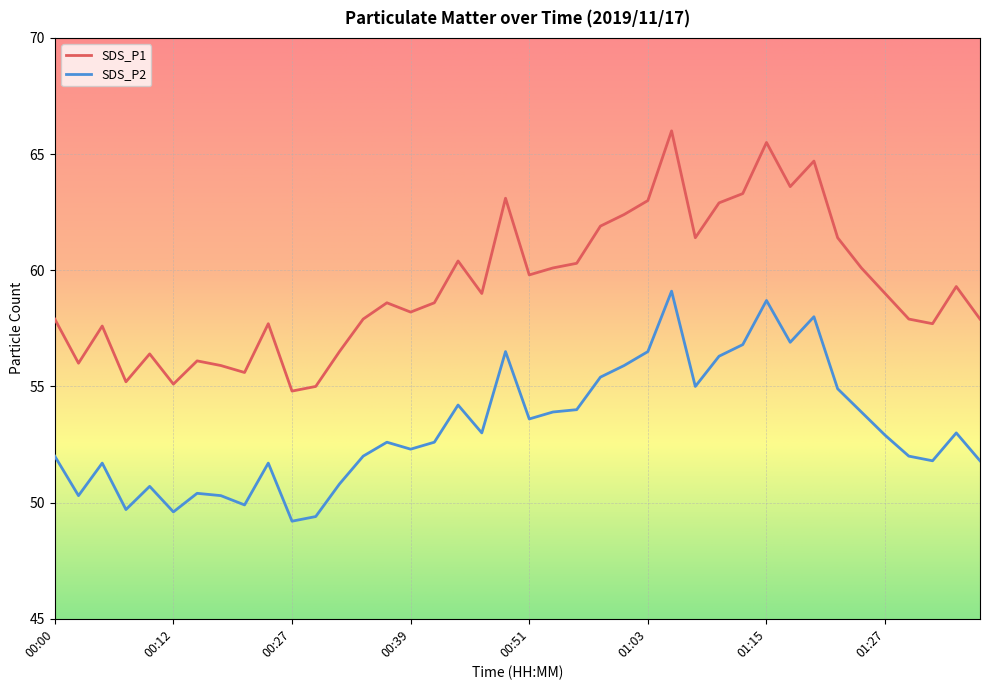

True or false: SDS_P1 and SDS_P2 cross at least once.

False